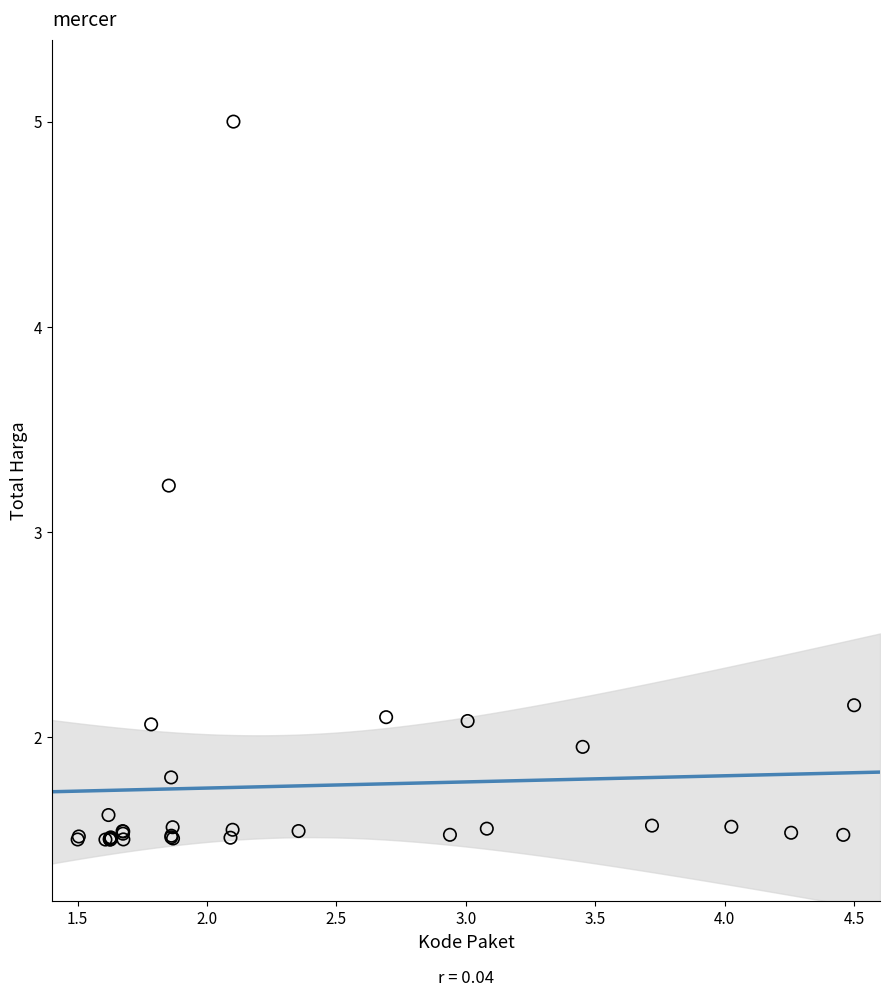

What Y value in the scatter plot is closest to 3?

3.2